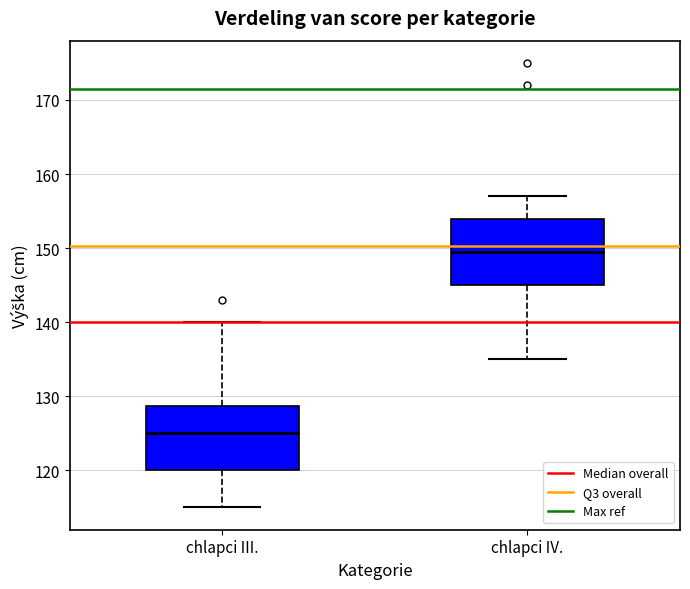

Reading left to right, transcribe this box plot: for each box, give where its median line is, the range the box spans, and where its two whiskers end, as read against the y-axis. The values are not printed on the chart, so give them approximately, as read against the axis.

chlapci III.: median 125, box 120 to 129, whiskers 115 to 140
chlapci IV.: median 150, box 145 to 154, whiskers 135 to 157